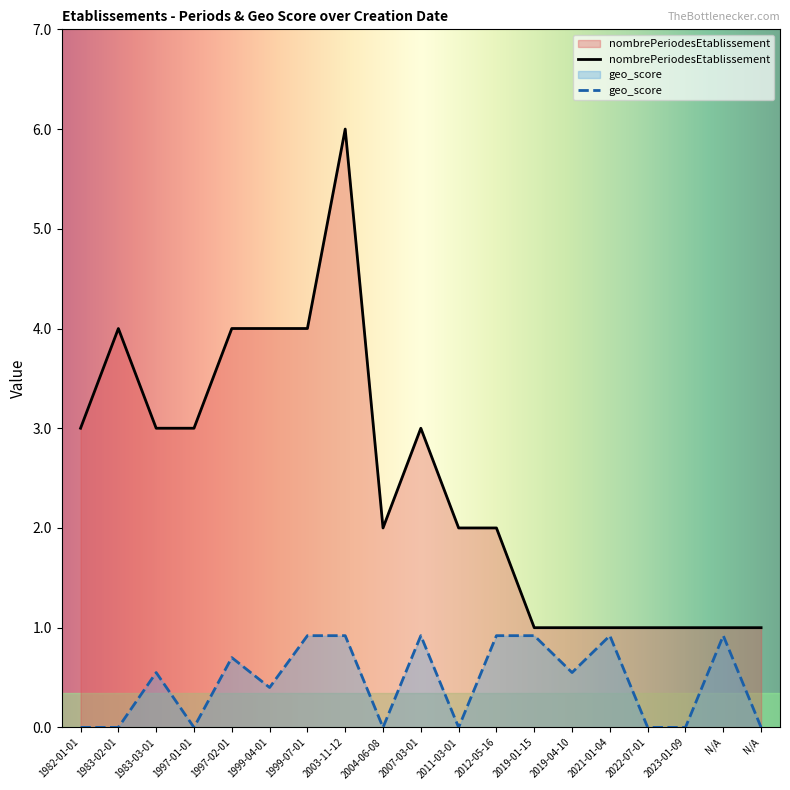

What is the average value of the geo_score series?

0.5